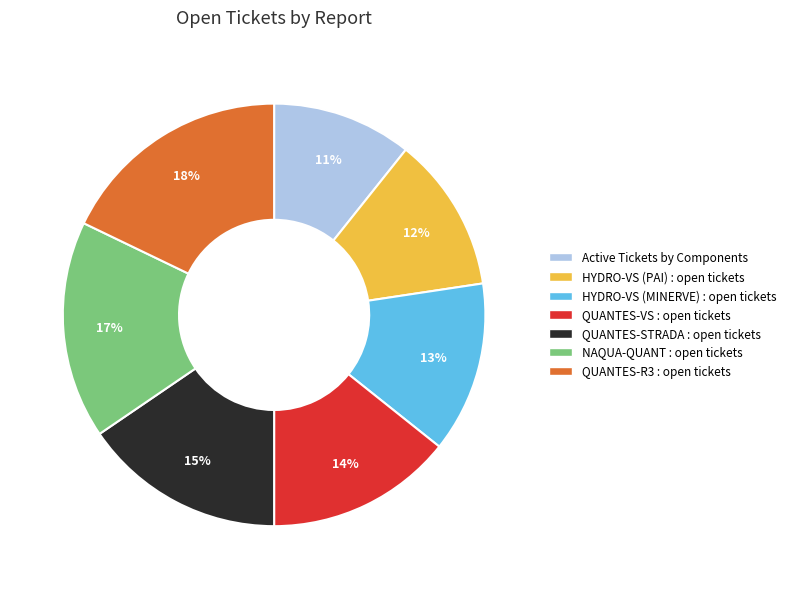

Combined, do HYDRO-VS (PAI) : open tickets and NAQUA-QUANT : open tickets account for over 50%?

No